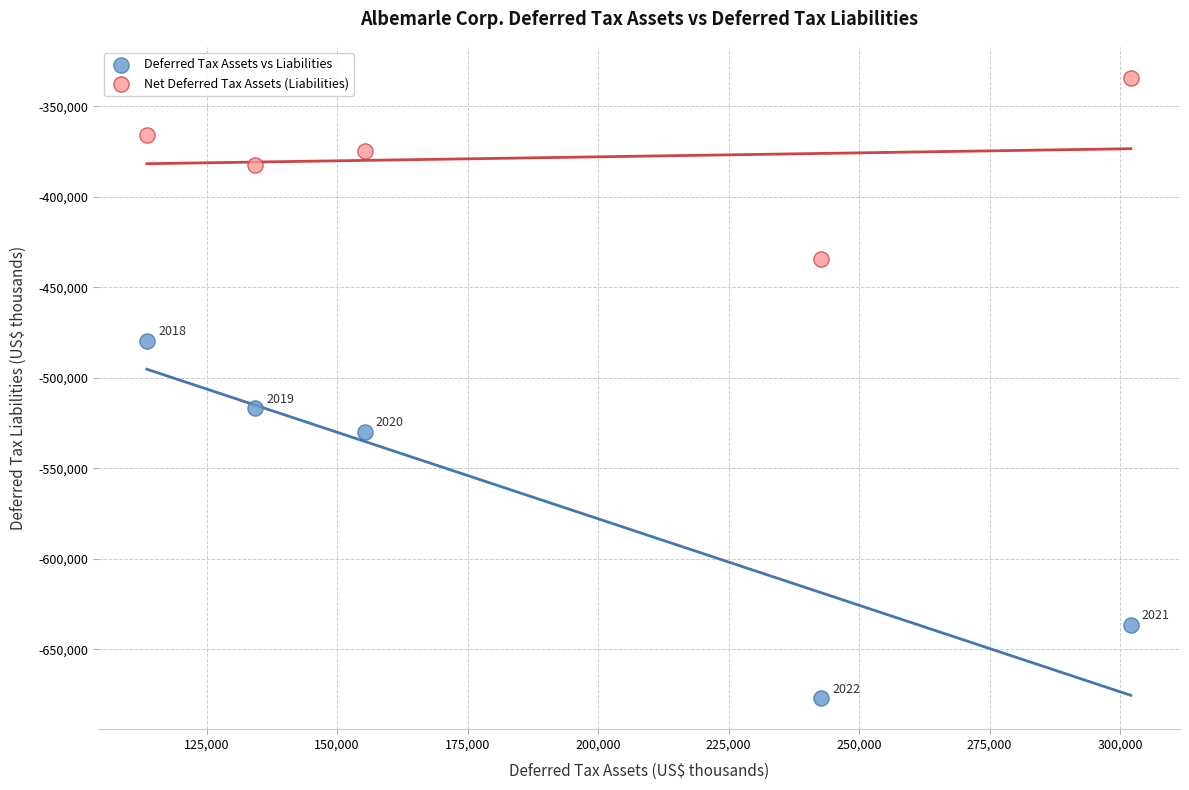

Which series has the largest Y range (max minus min)?

Deferred Tax Assets vs Liabilities